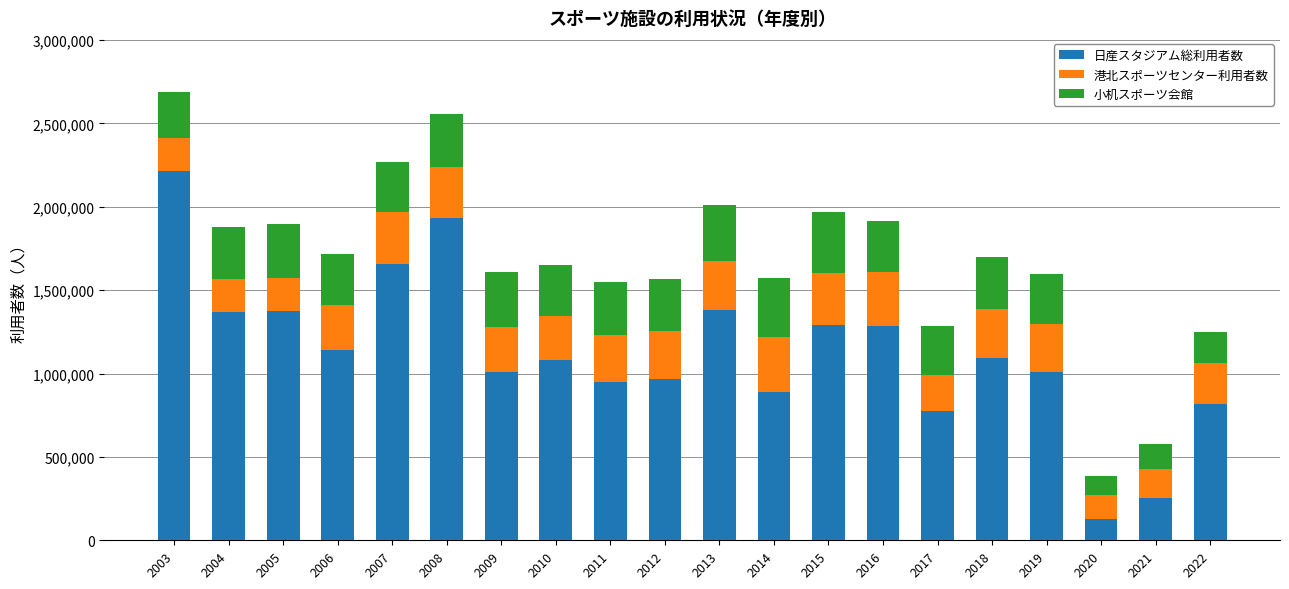

The value of 日産スタジアム総利用者数 at 2005 is 1376131. True or false?

True